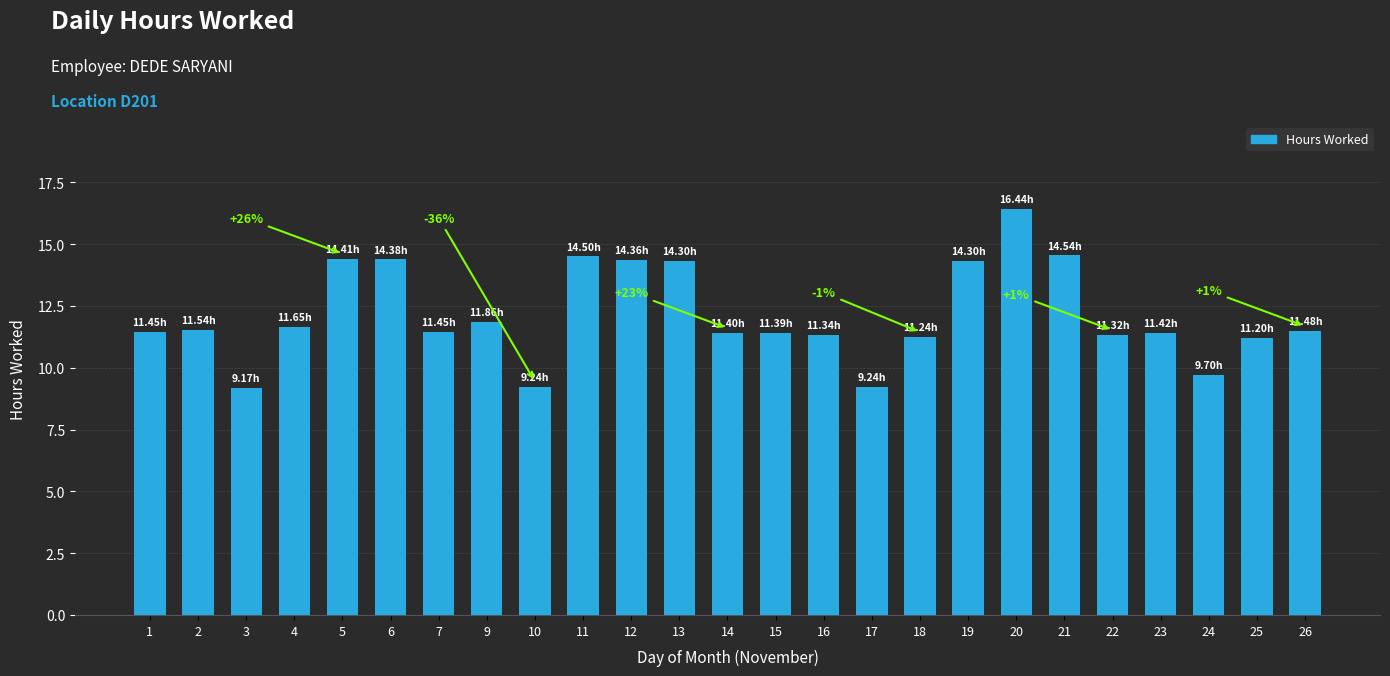

Approximately how many times larger is the value at 17 compared to 22?

0.8